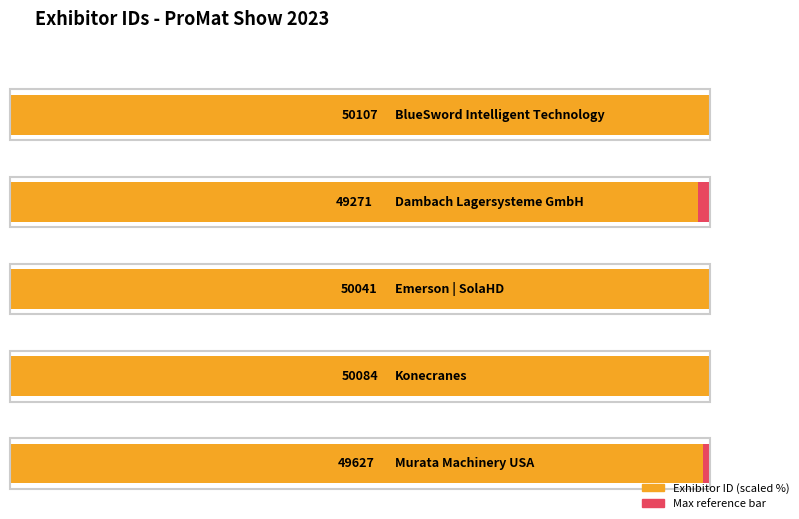

Reading left to right, transcribe all the data shown in this chart.

50107	49271	50041	50084	49627